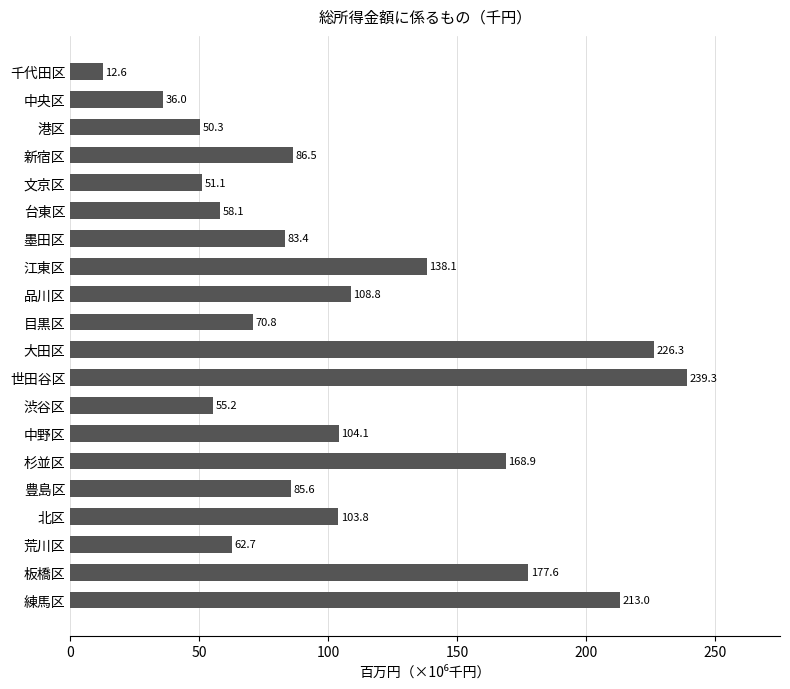

What is the average value?

106.6